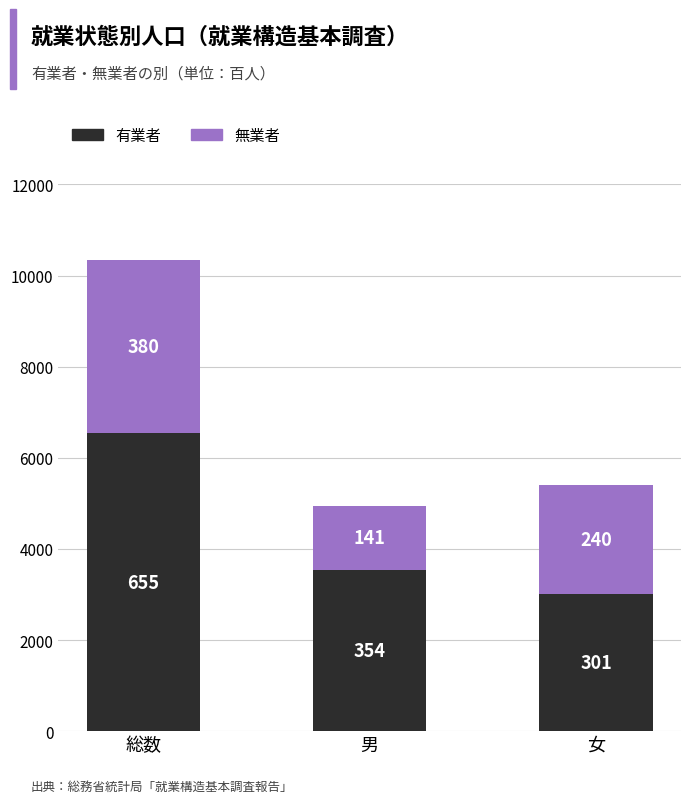

What are all the series names shown in the legend?

有業者, 無業者